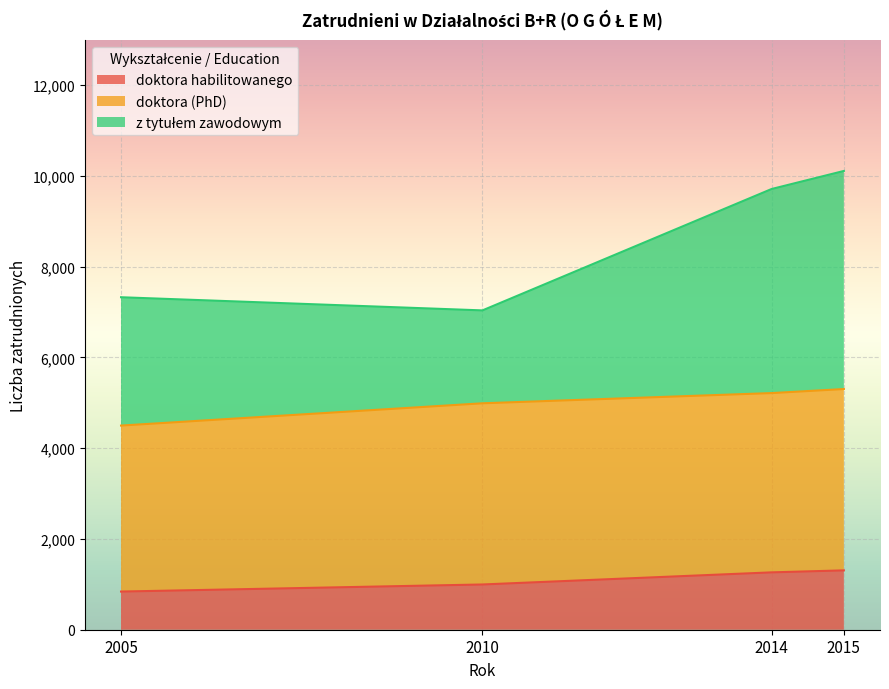

What is the value of the doktora habilitowanego point at the 4th from the left?

1308